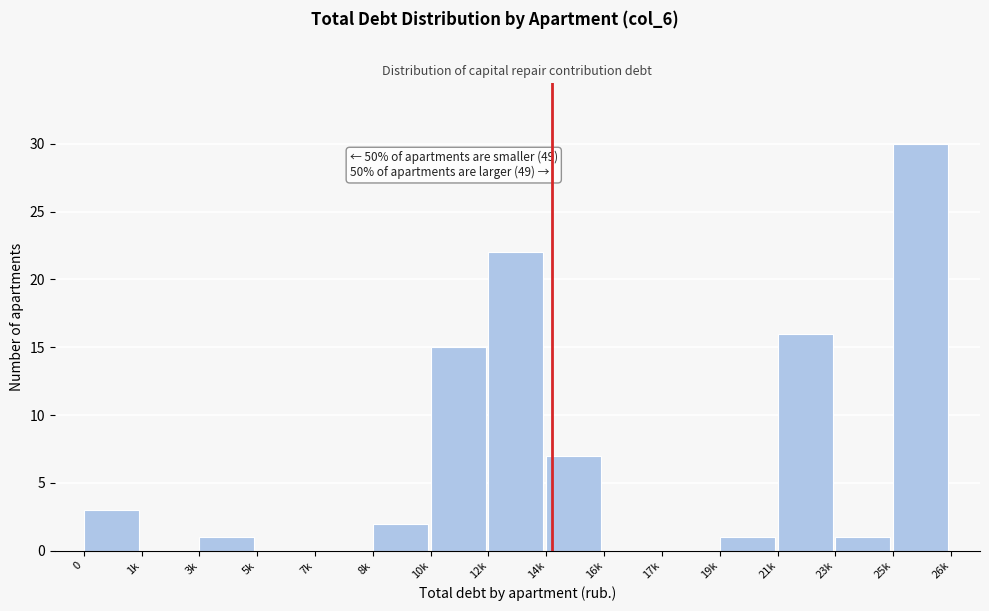

Reading left to right, list all the values displayed in this chart.

0=3	1k=0	3k=1	5k=0	7k=0	8k=2	10k=15	12k=22	14k=7	16k=0	17k=0	19k=1	21k=16	23k=1	25k=30